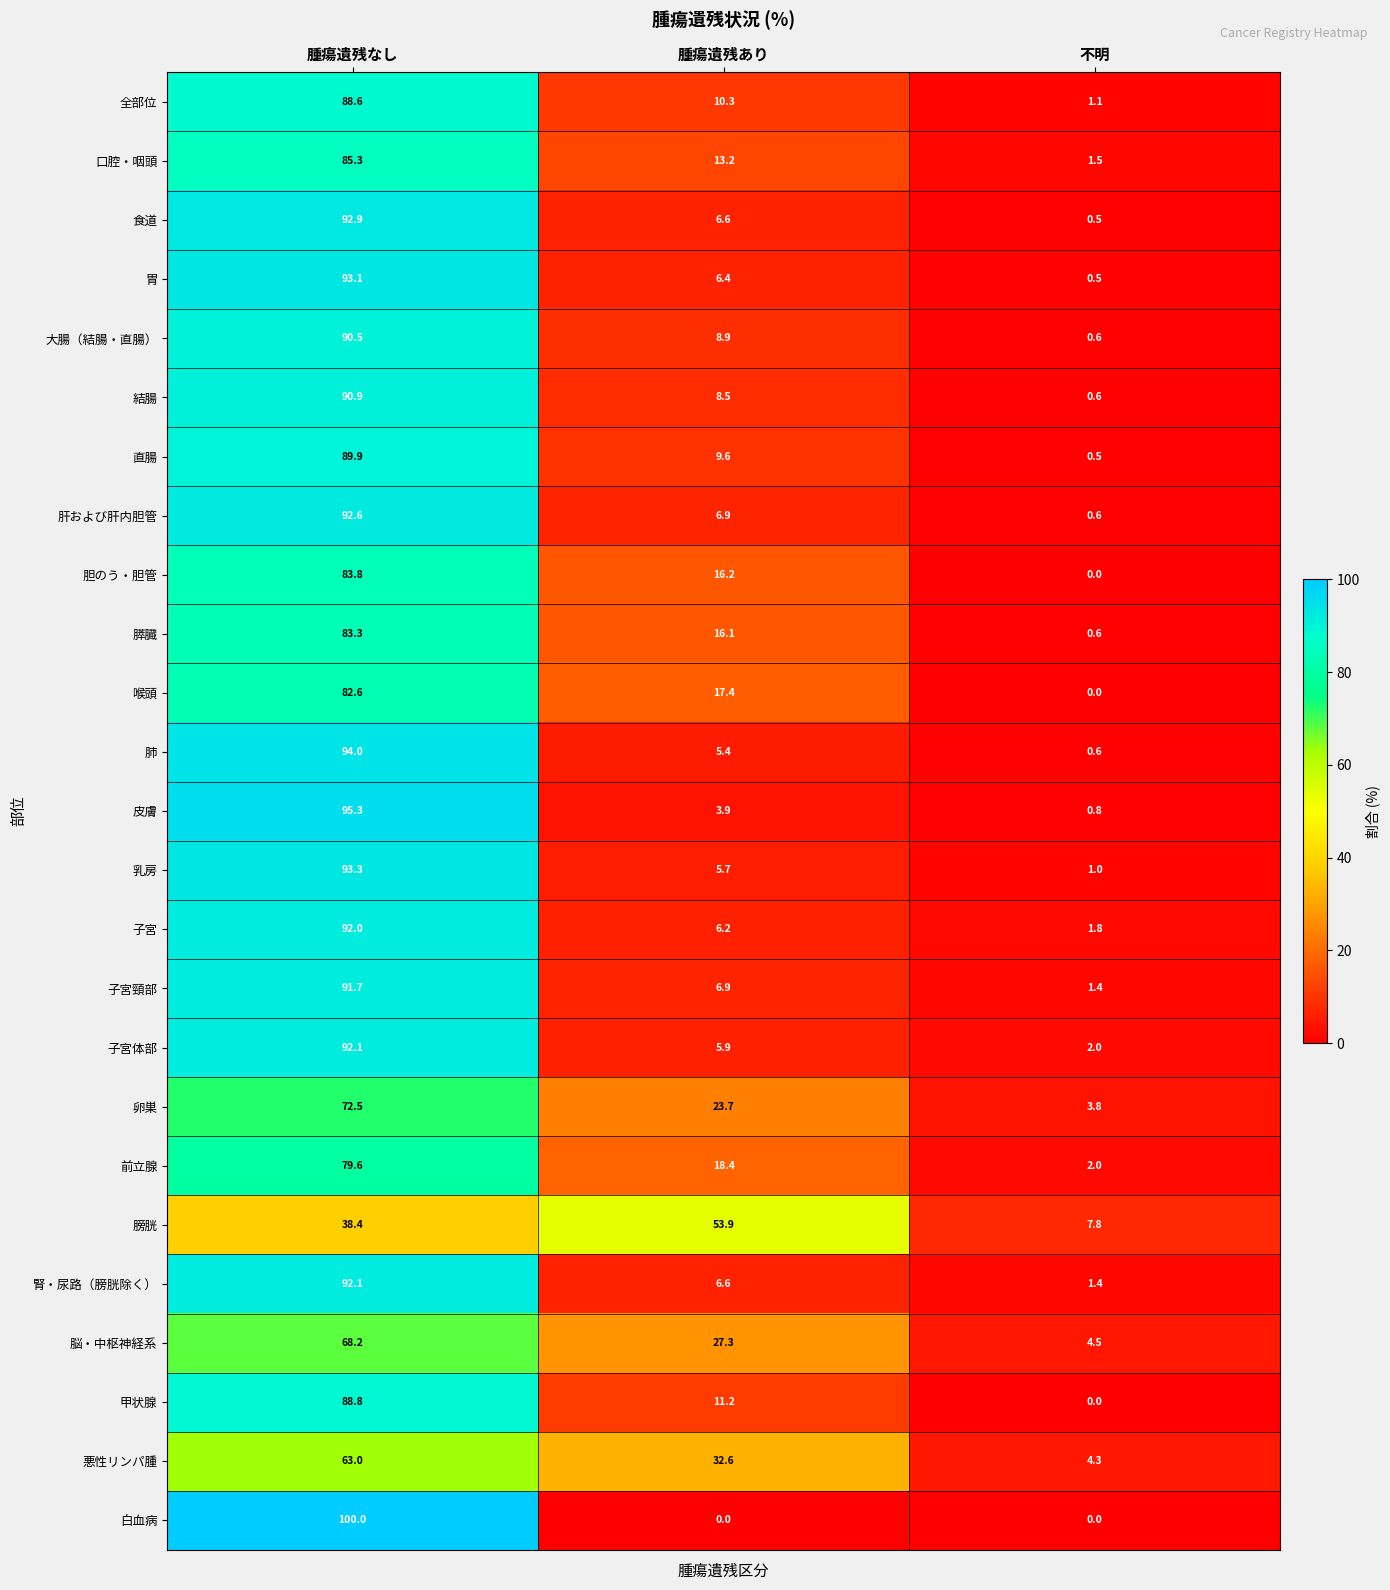

What is the approximate value of 肝および肝内胆管 at 腫瘍遺残なし?

92.6